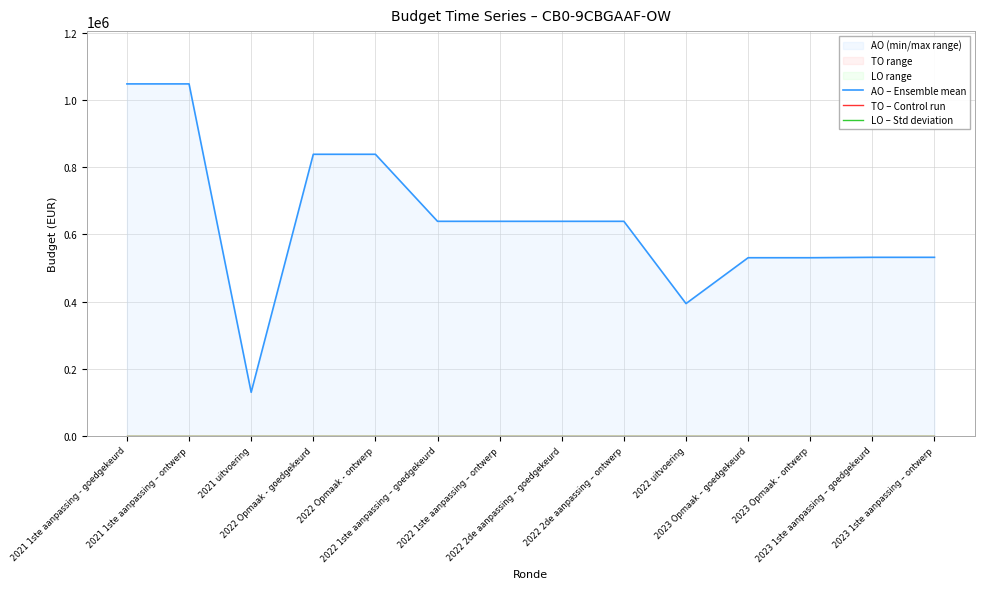

True or false: TO – Control run and AO – Ensemble mean cross at least once.

False